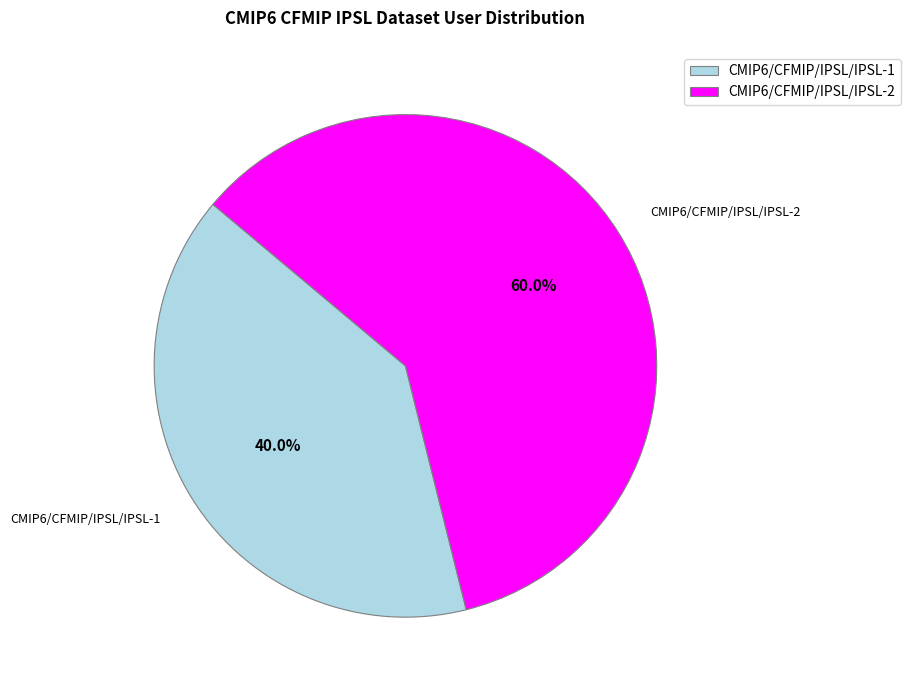

What portion of the pie excludes CMIP6/CFMIP/IPSL/IPSL-2?

40.0%